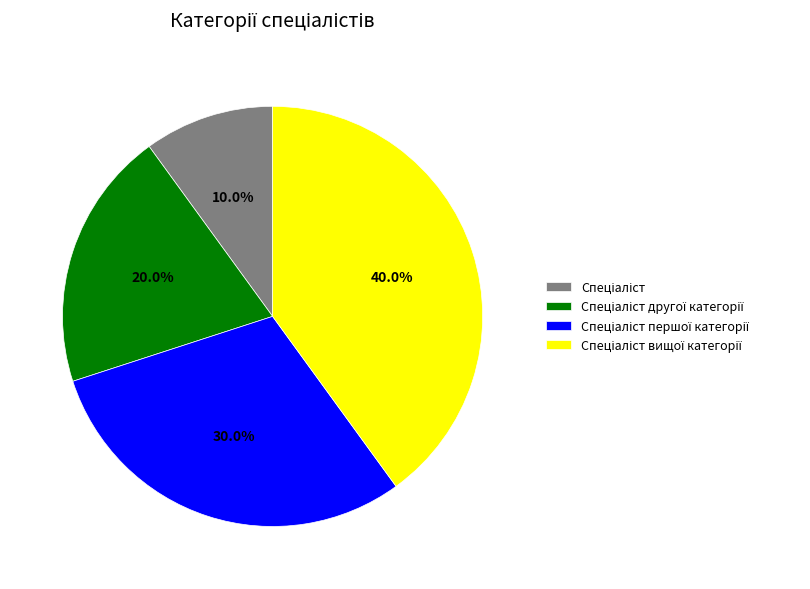

Is there a majority slice in this chart?

No